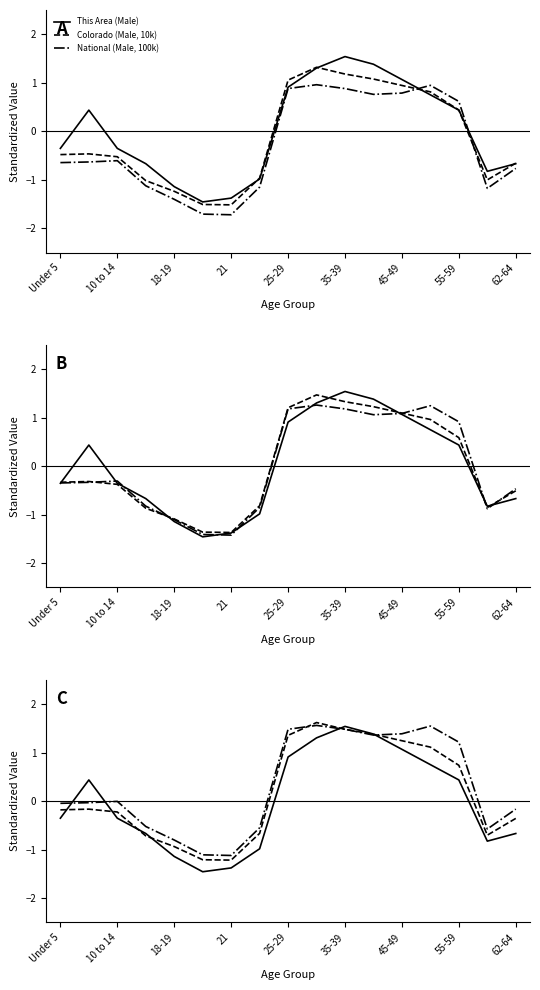

What value does the Colorado (Male, 10k) series have at 9?

1.6